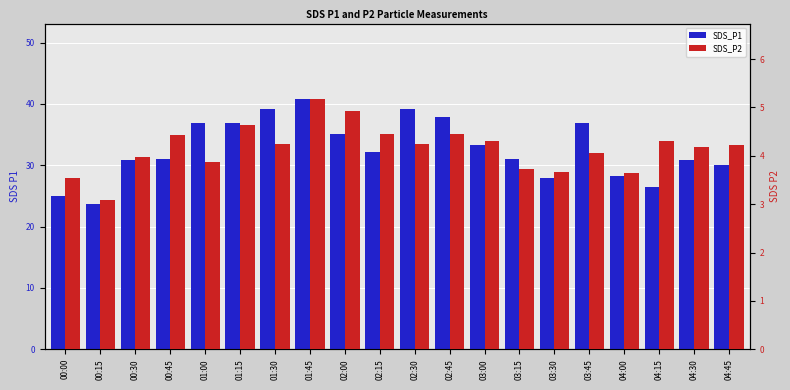

What is the value of the SDS_P2 bar at the 9th from the left?

4.9